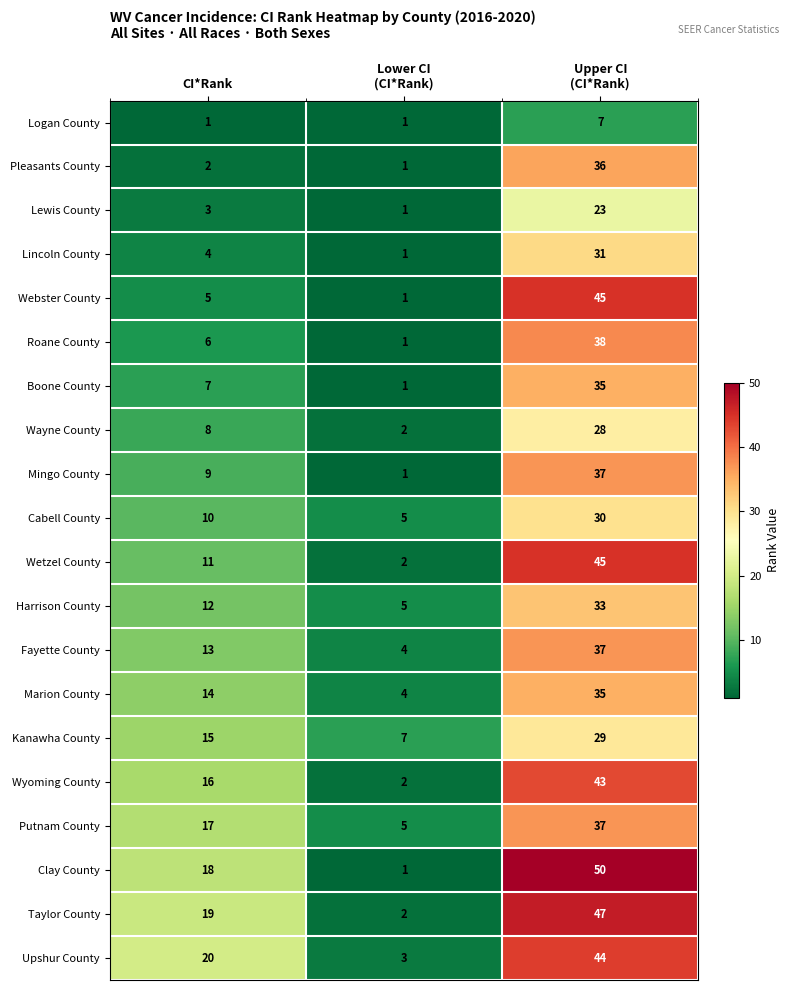

At how many categories does at least one series exceed 47?

1